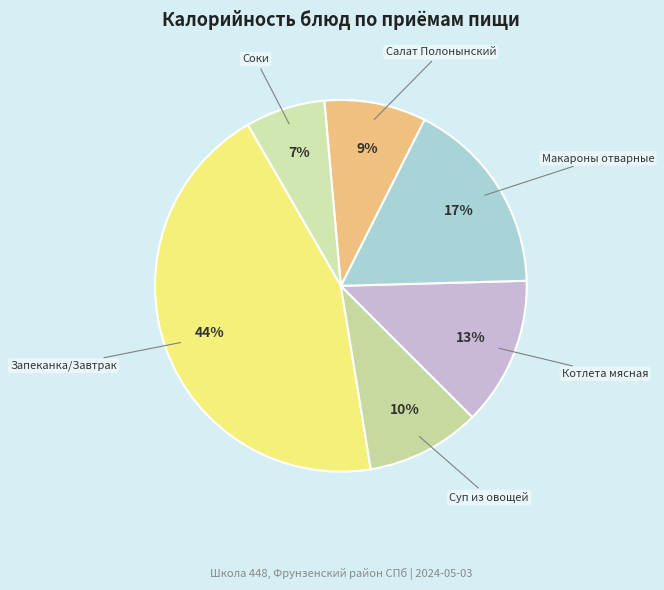

Which slice is the largest?

Запеканка/Завтрак